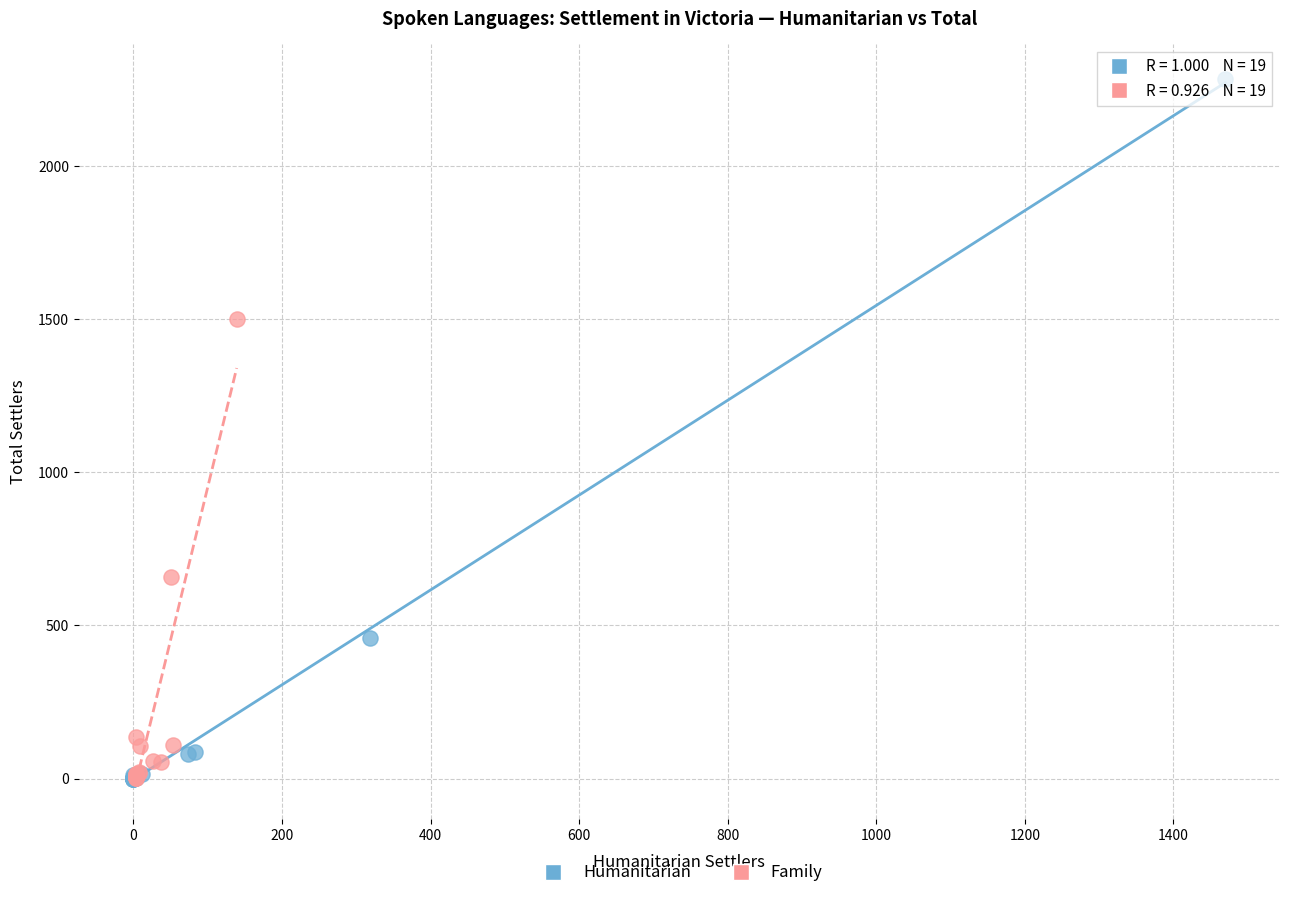

Which series has the widest spread of Y values?

Humanitarian